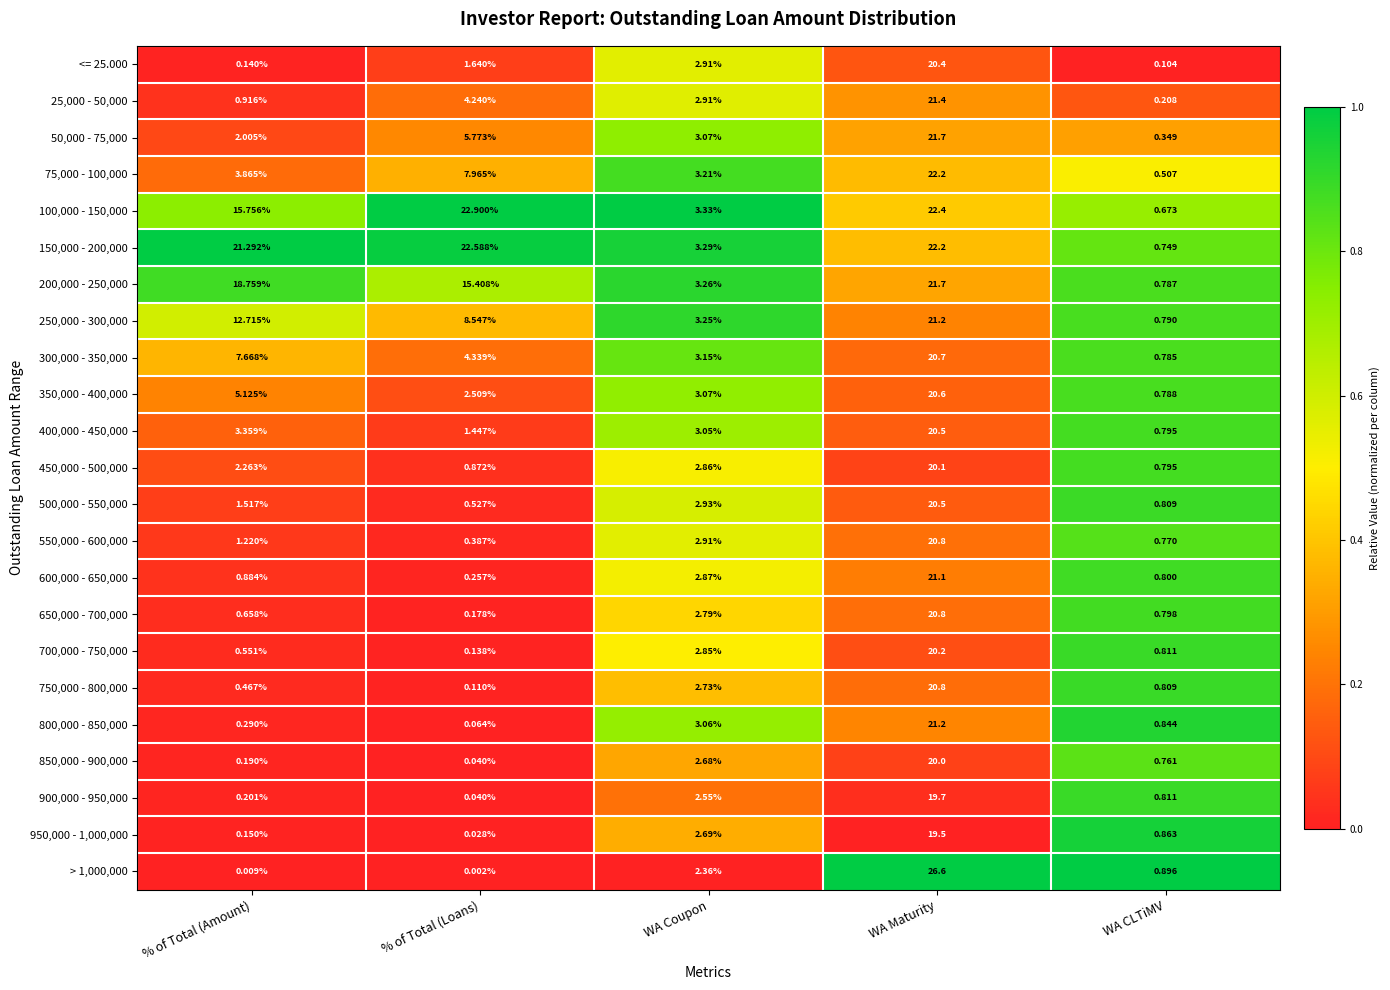

Rank the categories by 800,000 - 850,000 value from highest to lowest.

WA Maturity, WA Coupon, WA CLTiMV, % of Total (Amount), % of Total (Loans)